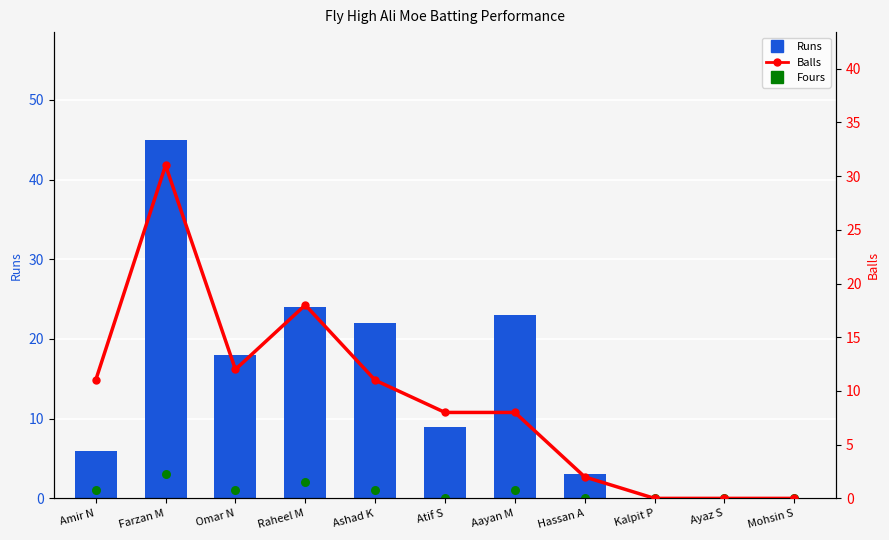

What are all the series names shown in the legend?

Runs, Fours, Balls